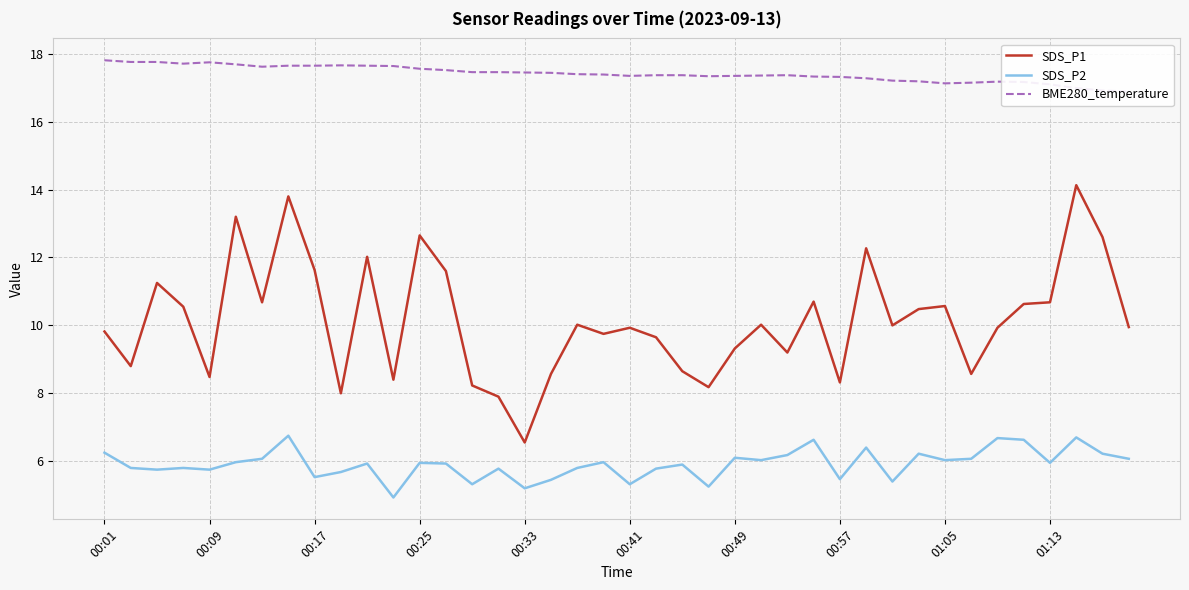

What is the total value across all series at 22?

31.9